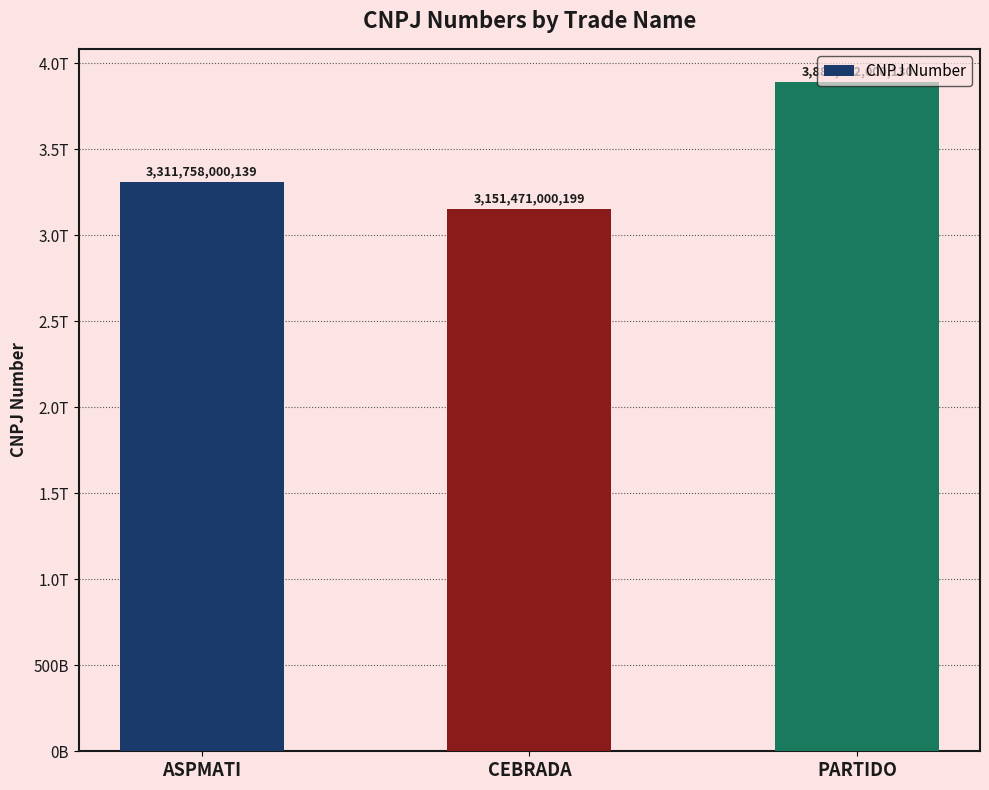

Where does the data first go above 3311758000139?

PARTIDO